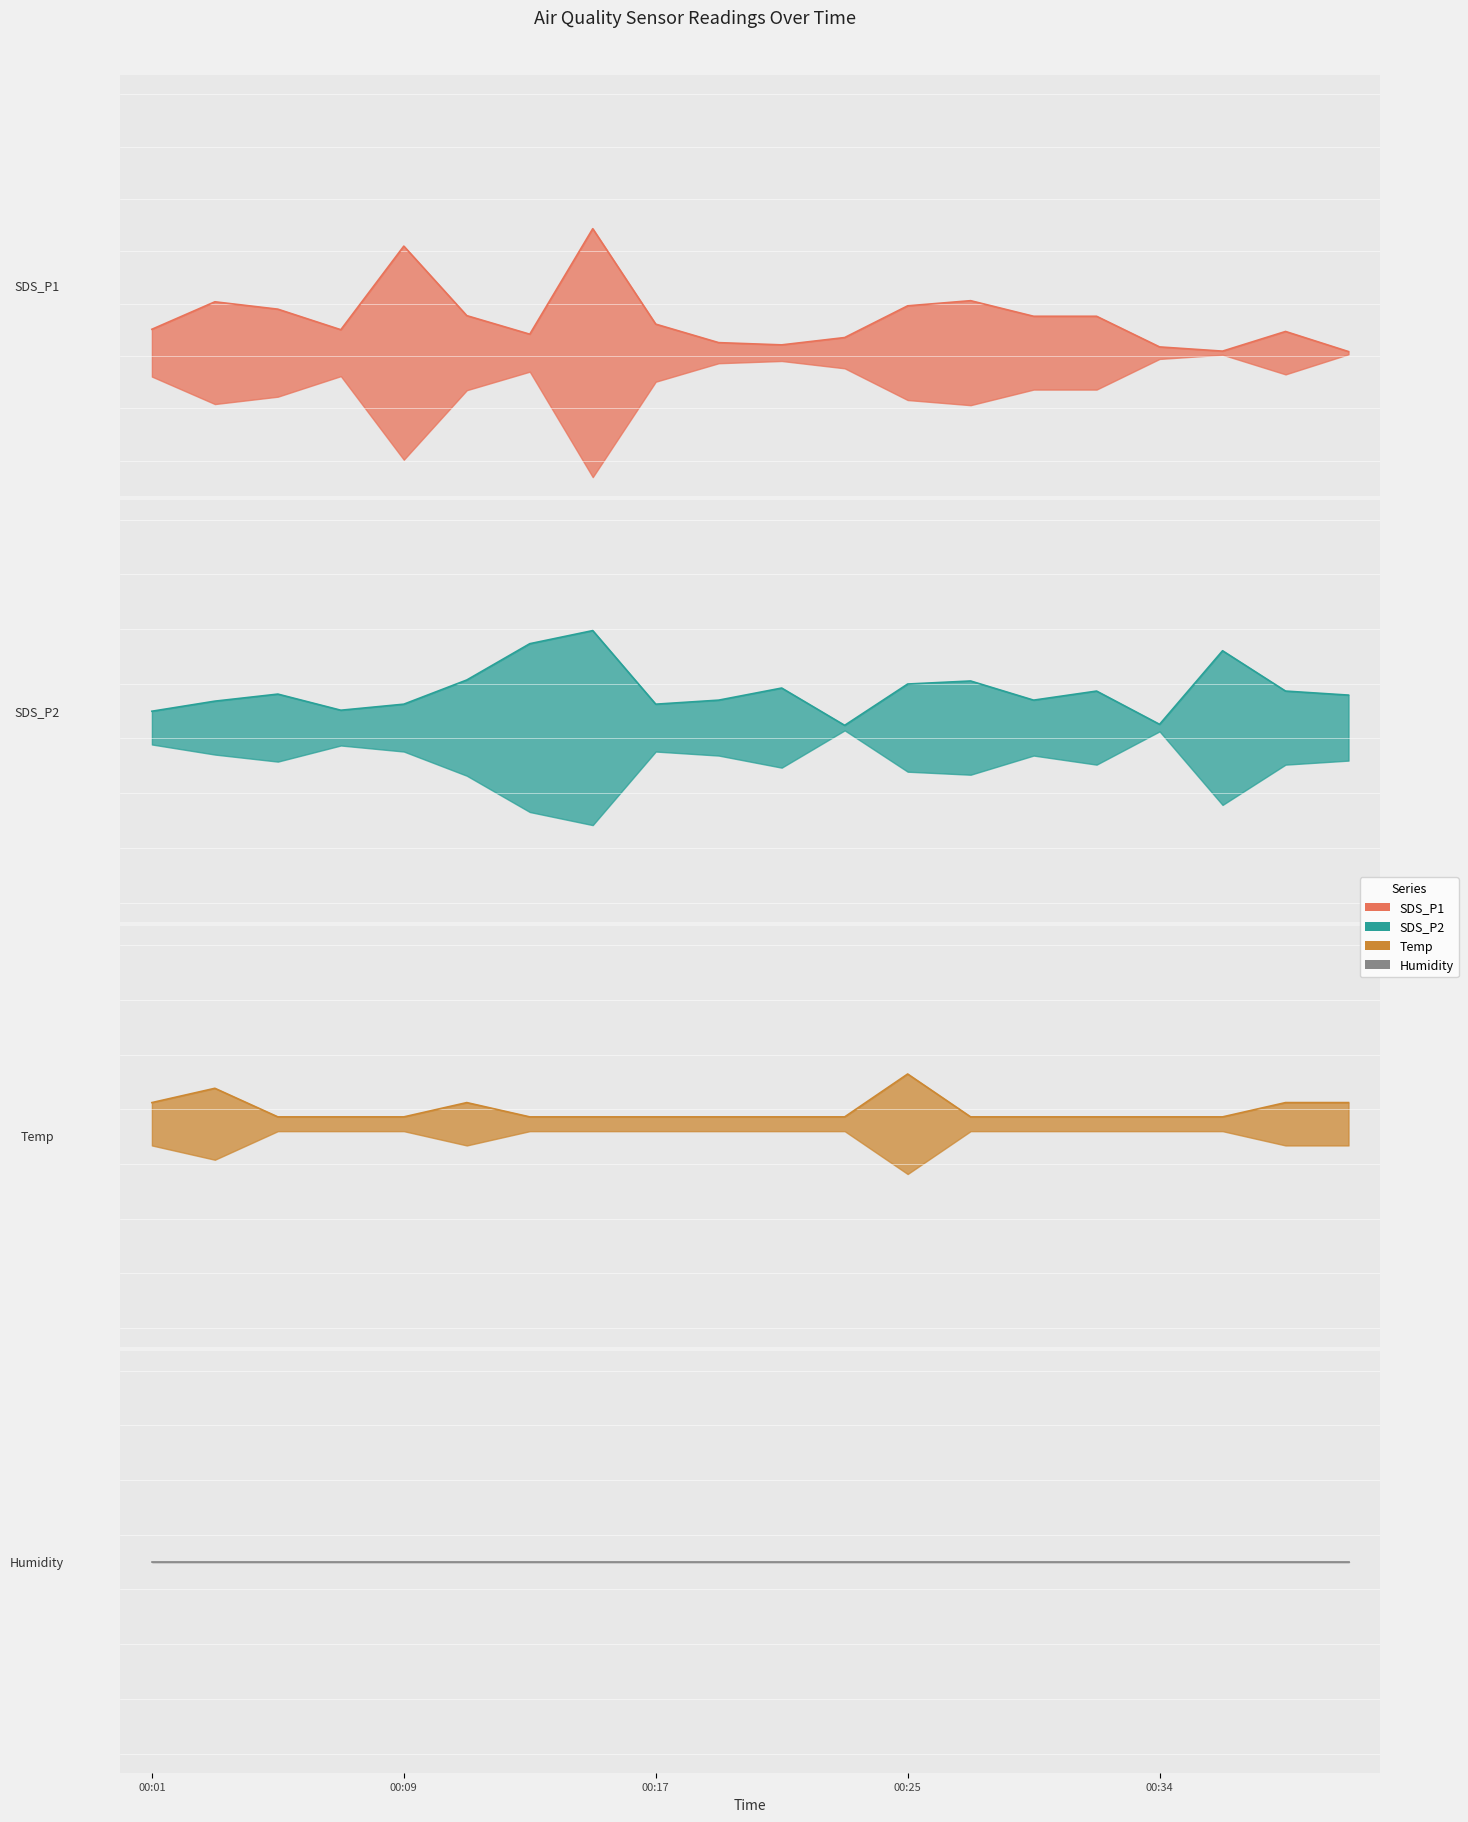

Reading left to right, transcribe all the data shown in this chart.

SDS_P1: 00:01=4.9	00:03=3.7	00:05=4.0	00:07=5.0	00:09=10.8	00:11=4.3	00:13=5.2	00:15=11.6	00:17=4.7	00:19=6.5	00:21=6.3	00:23=5.3	00:25=3.9	00:28=3.6	00:30=7.6	00:32=7.6	00:34=5.7	00:36=6.1	00:38=7.0	00:40=6.0
SDS_P2: 00:01=1.3	00:03=1.4	00:05=1.1	00:07=1.1	00:09=1.1	00:11=1.0	00:13=0.8	00:15=1.7	00:17=1.1	00:19=1.1	00:21=1.0	00:23=1.2	00:25=1.0	00:28=1.4	00:30=1.1	00:32=1.4	00:34=1.2	00:36=1.6	00:38=1.4	00:40=1.4
Temp: 00:01=18.7	00:03=18.8	00:05=18.6	00:07=18.6	00:09=18.6	00:11=18.7	00:13=18.6	00:15=18.6	00:17=18.6	00:19=18.6	00:21=18.5	00:23=18.6	00:25=18.2	00:28=18.5	00:30=18.5	00:32=18.5	00:34=18.5	00:36=18.5	00:38=18.4	00:40=18.4
Humidity: 00:01=99.9	00:03=99.9	00:05=99.9	00:07=99.9	00:09=99.9	00:11=99.9	00:13=99.9	00:15=99.9	00:17=99.9	00:19=99.9	00:21=99.9	00:23=99.9	00:25=99.9	00:28=99.9	00:30=99.9	00:32=99.9	00:34=99.9	00:36=99.9	00:38=99.9	00:40=99.9